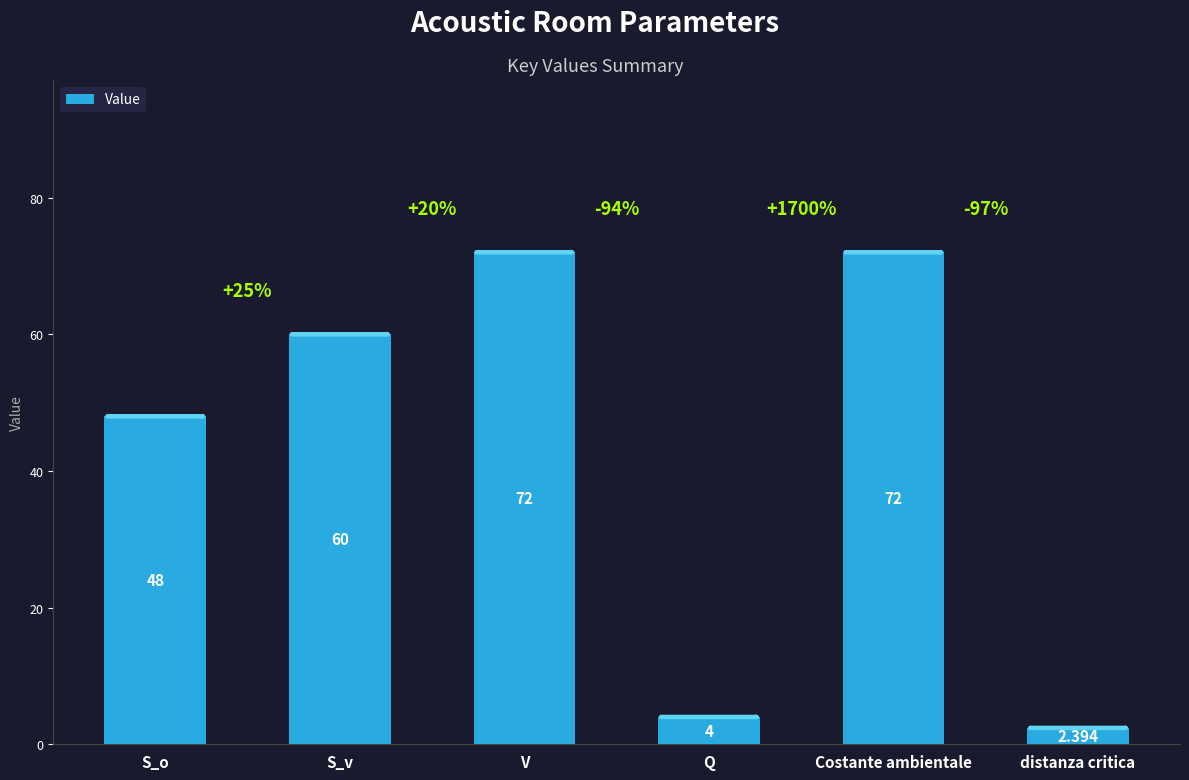

Where is the data nearest to the value 37?

S_o